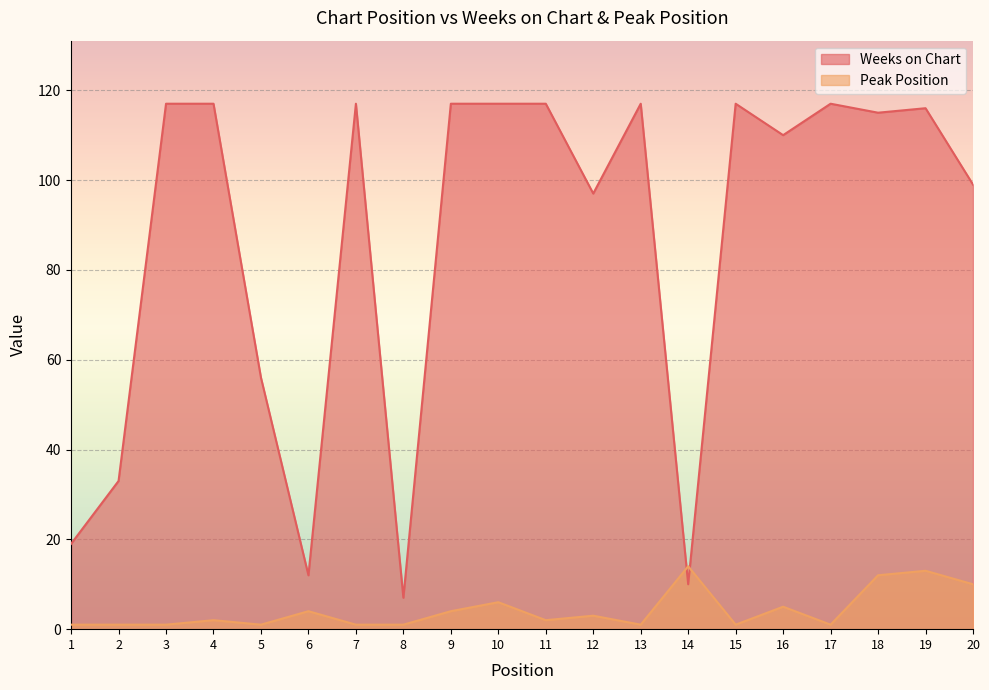

True or false: Peak Position and Weeks on Chart cross at least once.

True